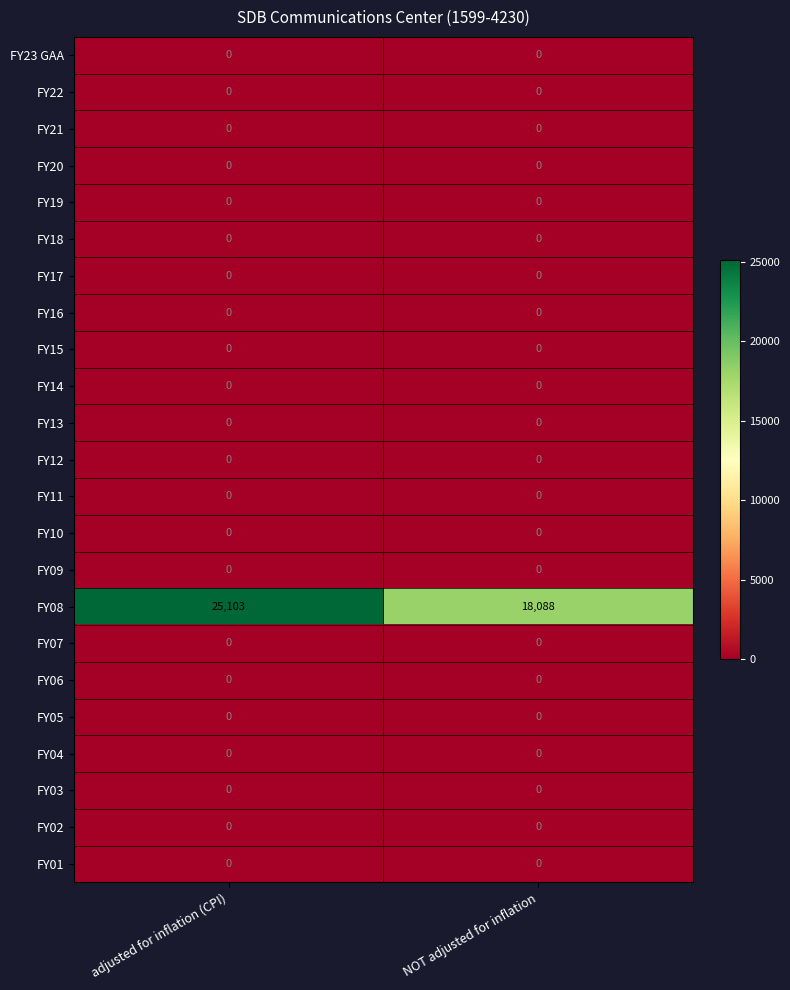

What is the difference between the highest and lowest values at NOT adjusted for inflation?

18088